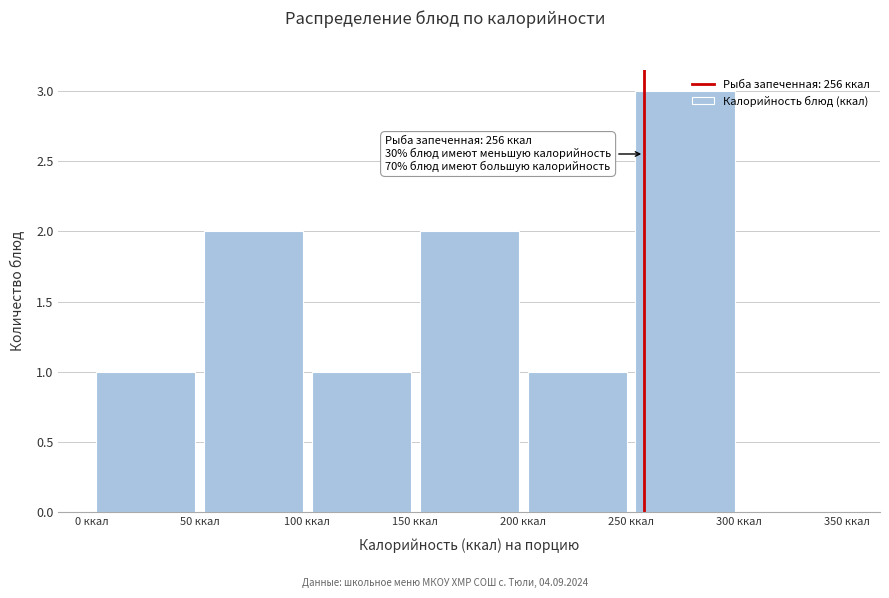

Over which range of the x-axis is the bar tallest?

250 to 300